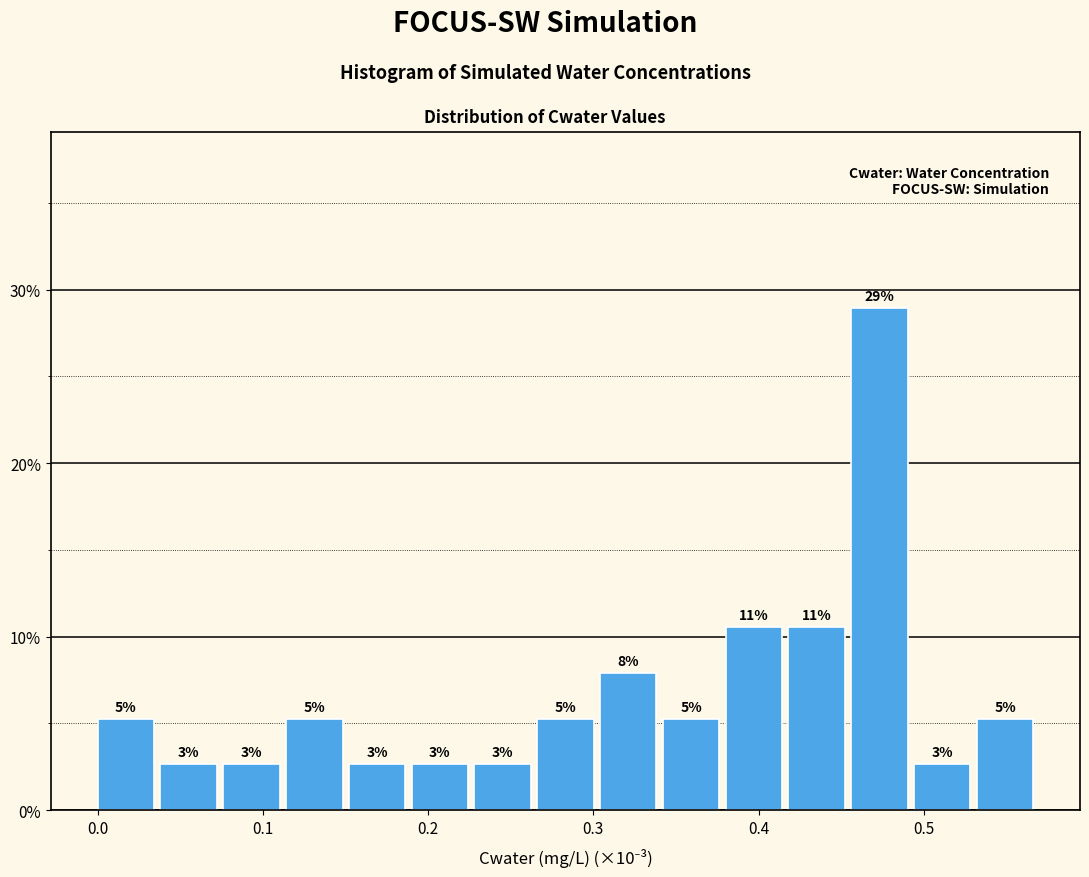

Around what value on the x-axis is the tallest bar? Give the approximate position of its centre, as read against the axis.

0.47